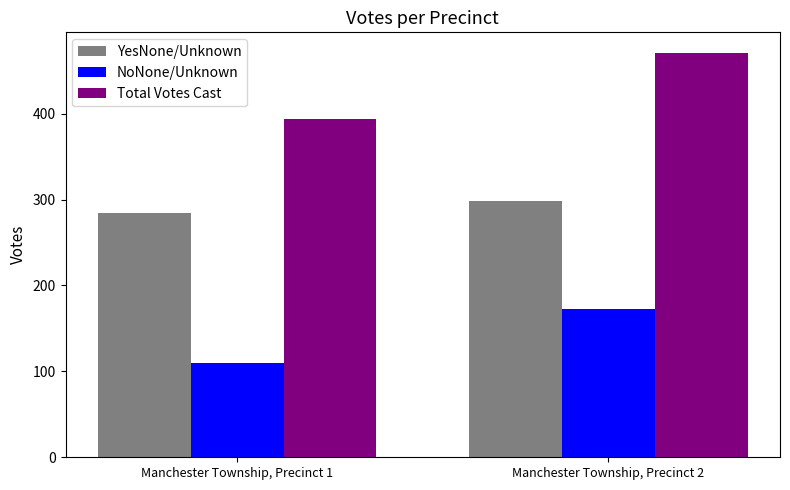

What is the value of the Total Votes Cast bar at the 2nd from the left?

471